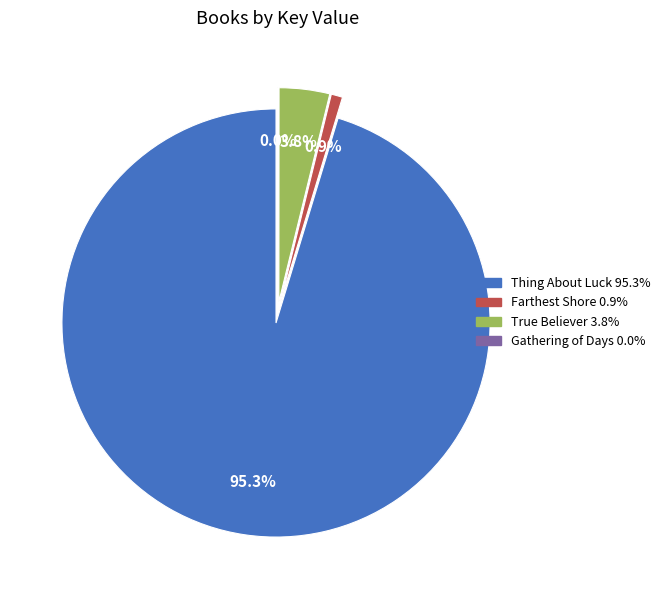

Which category accounts for the majority?

Thing About Luck